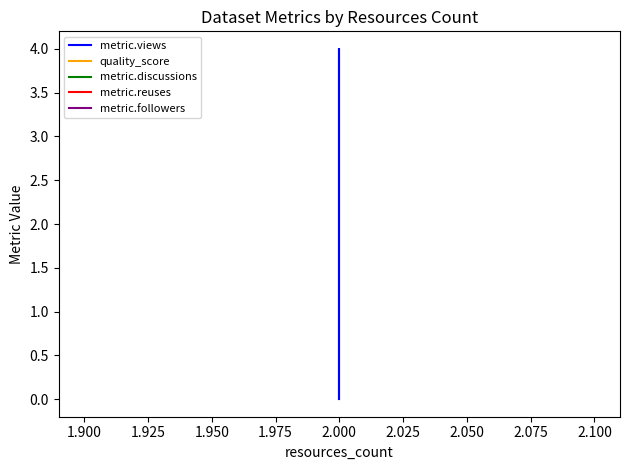

What is the sum of all quality_score values?

1.3